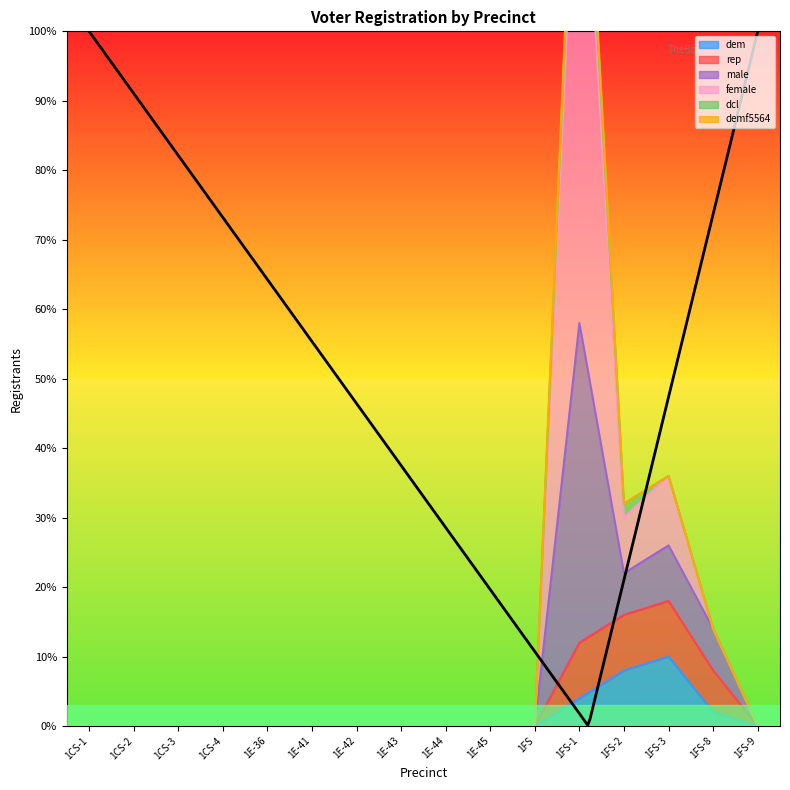

How many lines are shown in the chart?

3